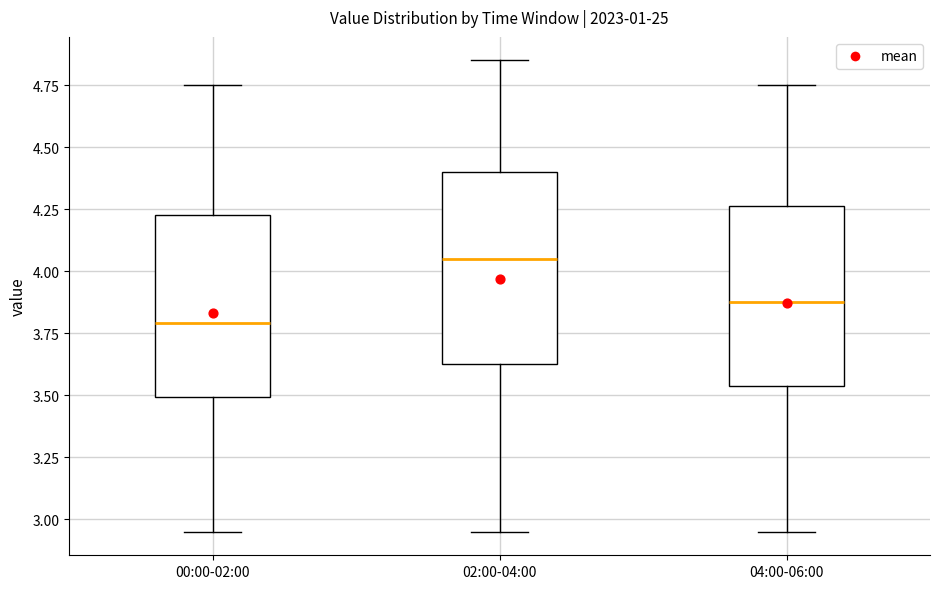

Where is the upper edge of the box for 00:00-02:00 on the y-axis? The values are not printed on the chart, so give them approximately, as read against the axis.

4.25